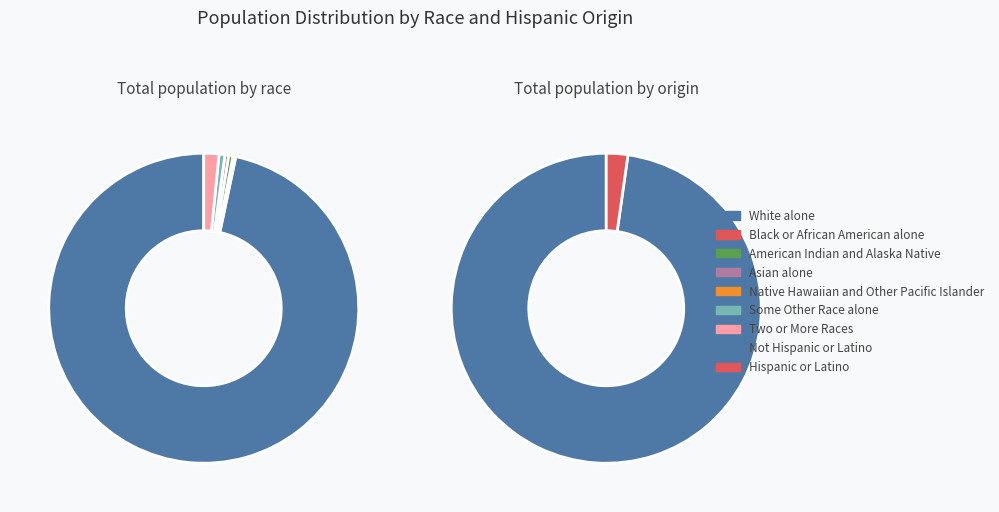

How many segments does this pie chart have?

7